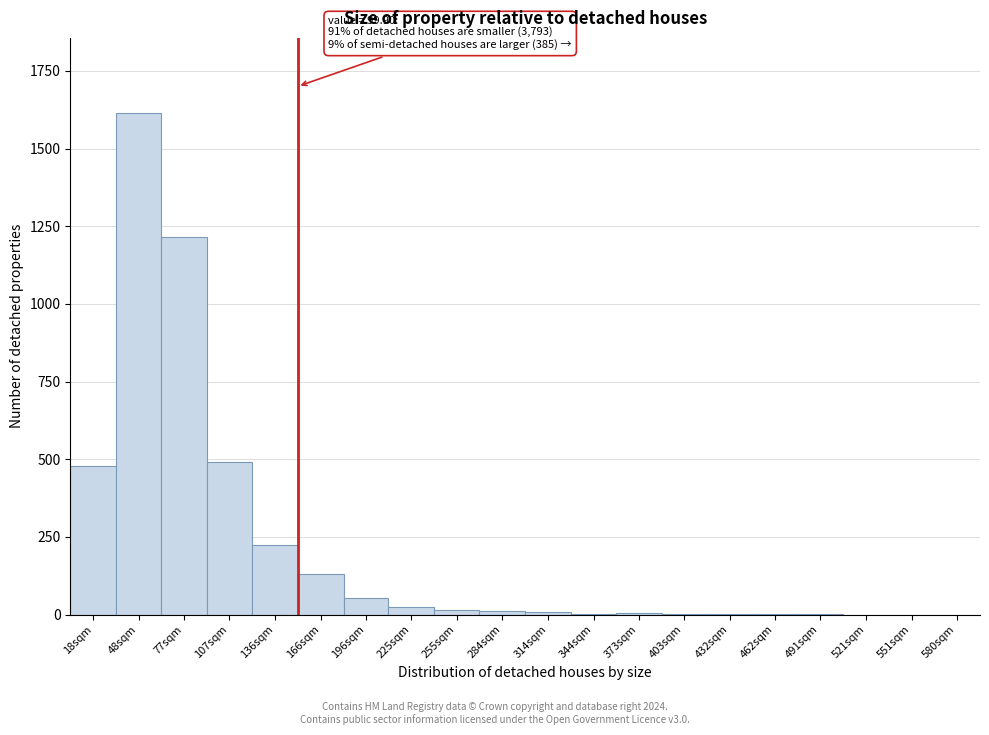

Which has a higher value, 580sqm or 196sqm?

196sqm